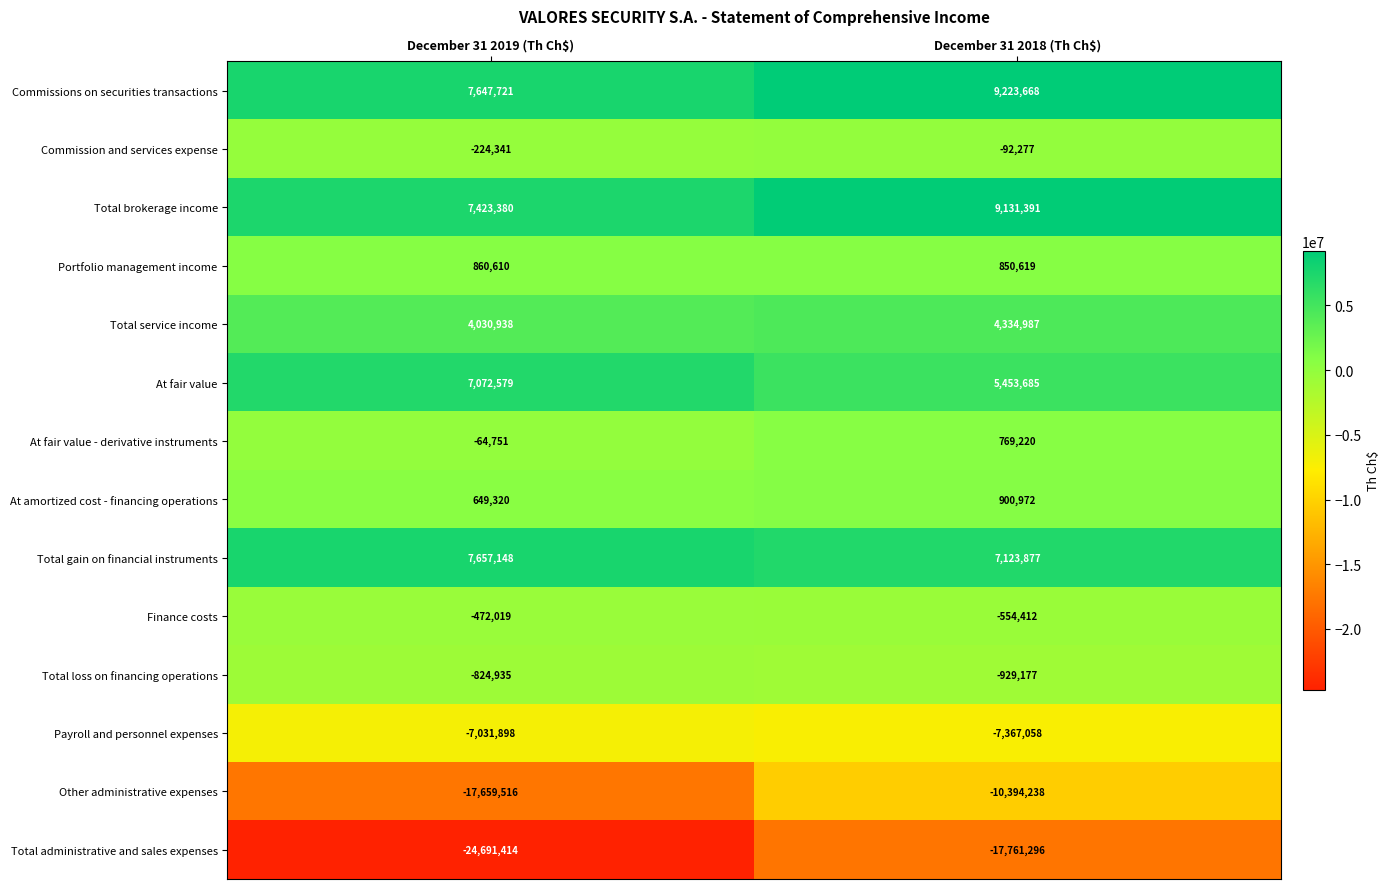

At which category is the sum across all series the highest?

December 31 2018 (Th Ch$)